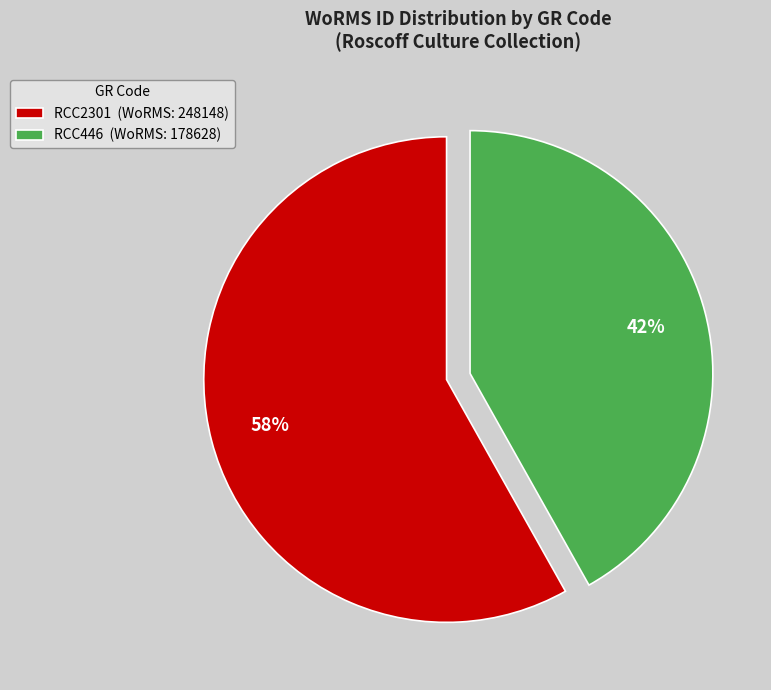

How many segments does this pie chart have?

2